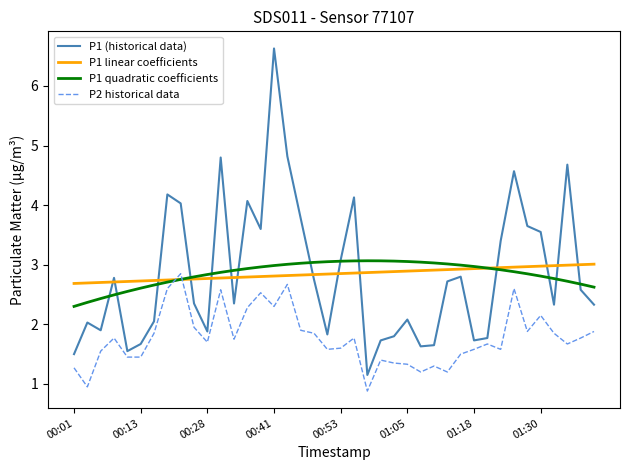

Which series ends up on top after the final intersection of P2 historical data and P1 quadratic coefficients?

P1 quadratic coefficients